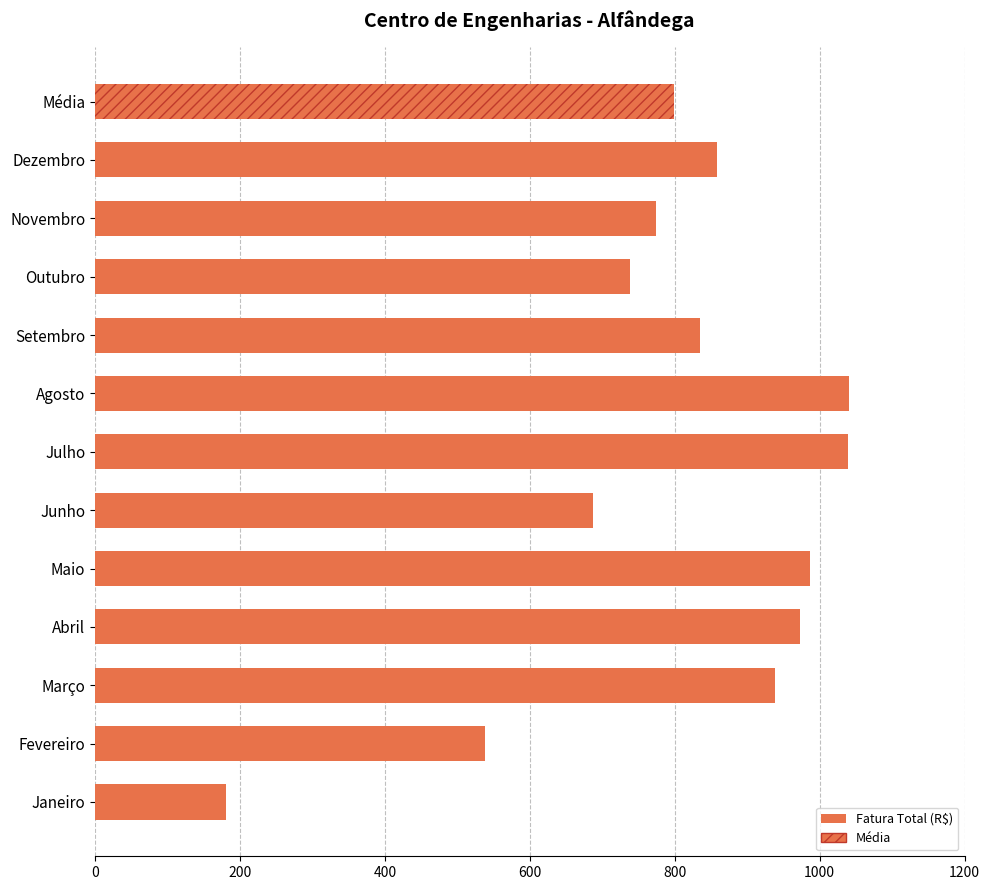

The value at Março is 938.1. True or false?

True